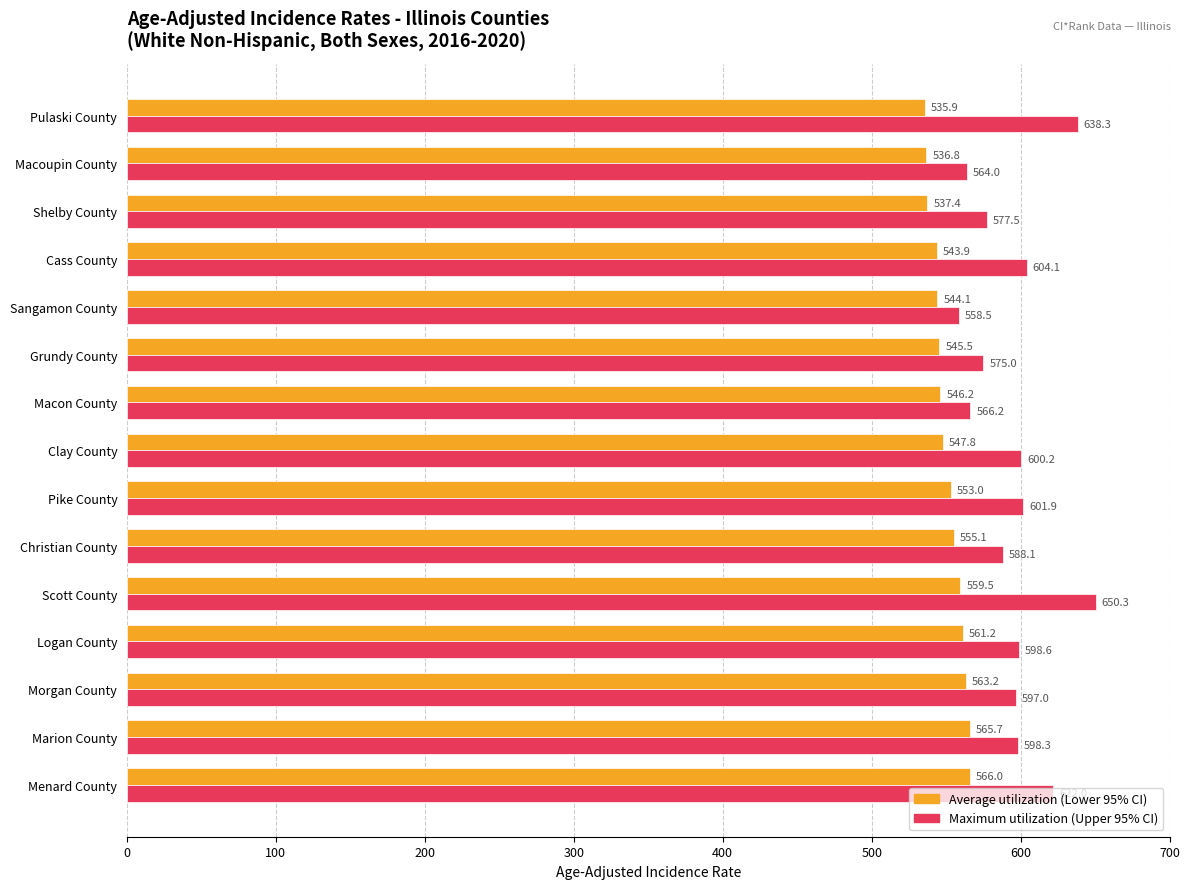

What is the difference between the highest and lowest values at Sangamon County?

14.4